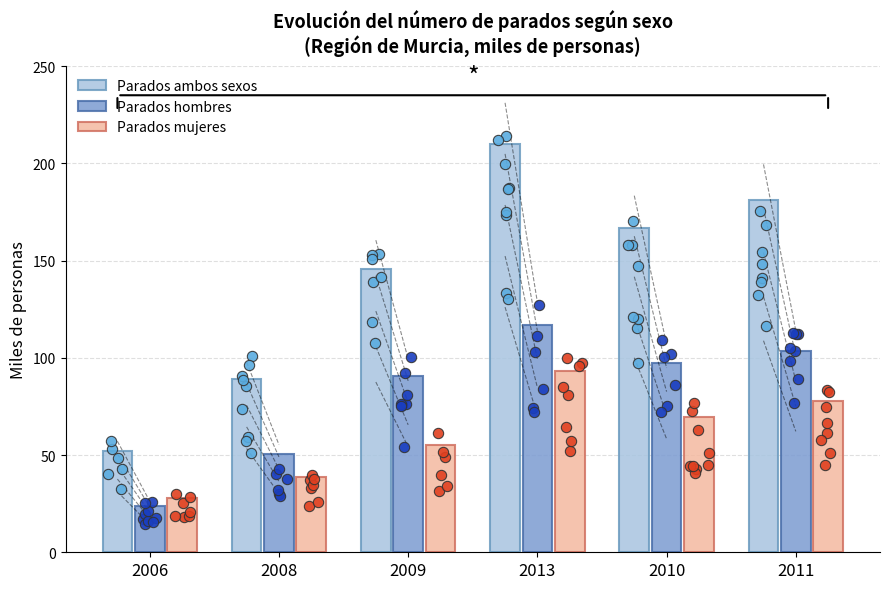

At how many categories does at least one series exceed 39?

6